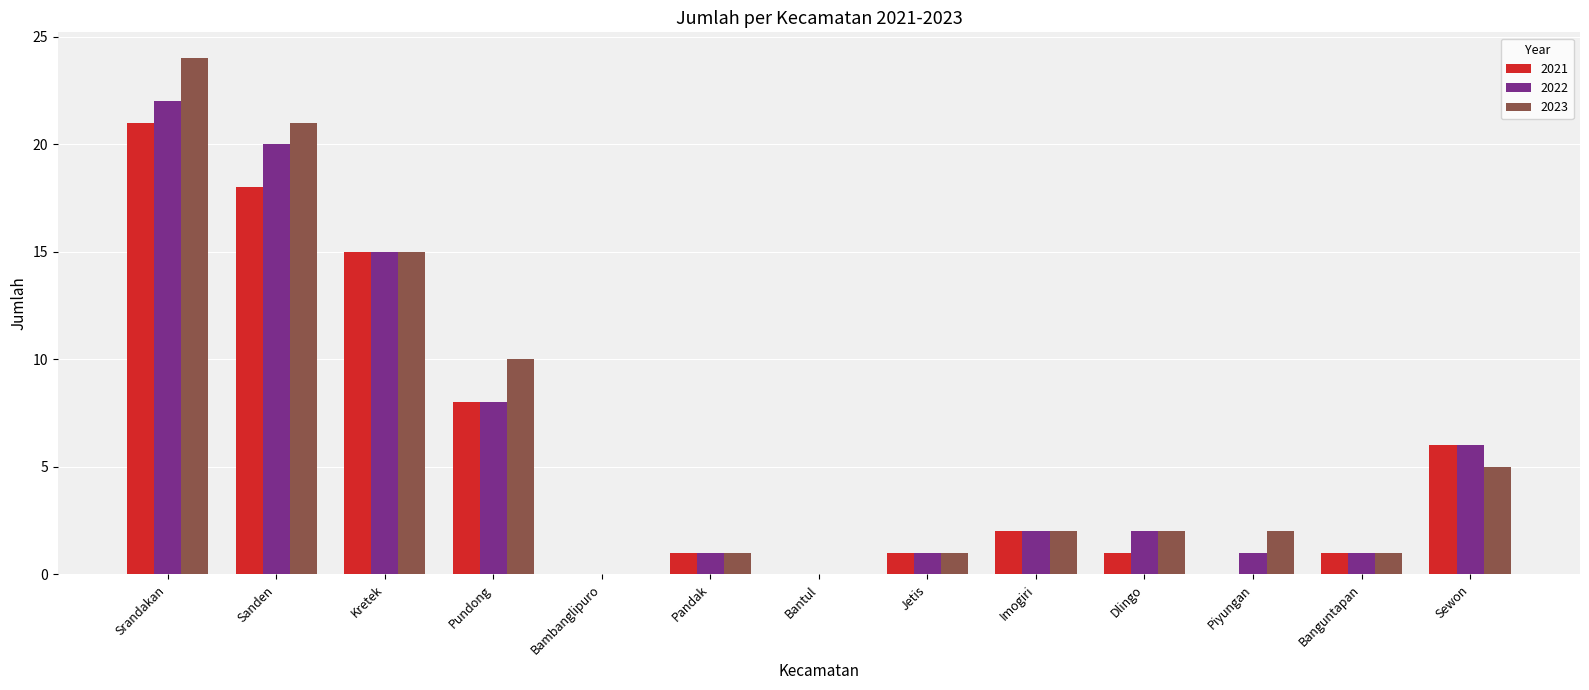

Reading left to right, list all the values displayed in this chart.

2021: 21	18	15	8	0	1	0	1	2	1	0	1	6
2022: 22	20	15	8	0	1	0	1	2	2	1	1	6
2023: 24	21	15	10	0	1	0	1	2	2	2	1	5